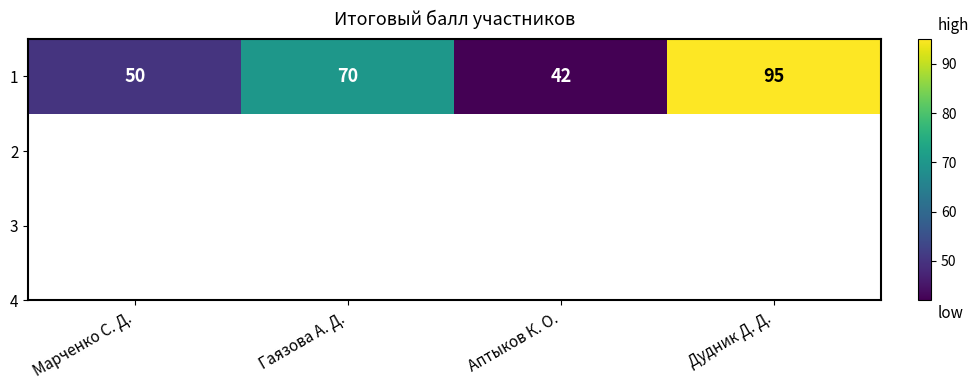

Approximately how many times larger is the value at Гаязова А. Д. compared to Аптыков К. О.?

1.7